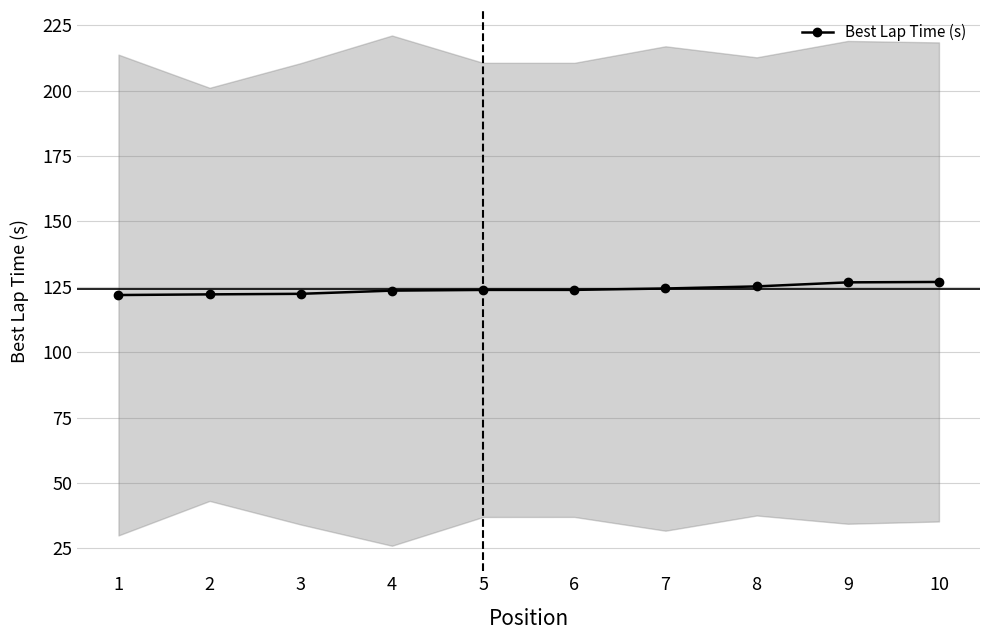

Which has a higher value, 9 or 1?

9